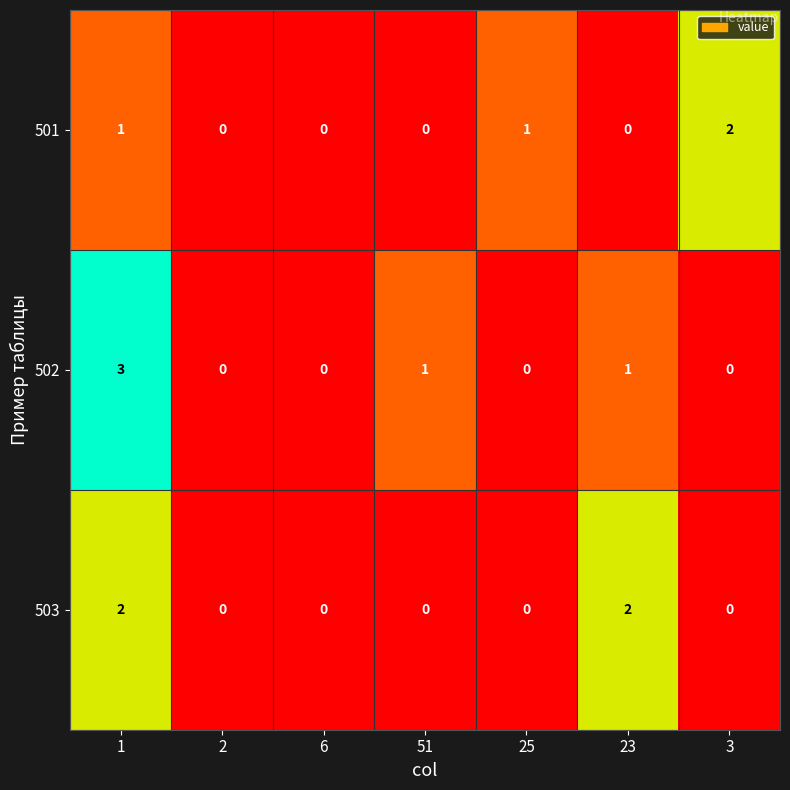

What is the difference between the highest and lowest values at 25?

1